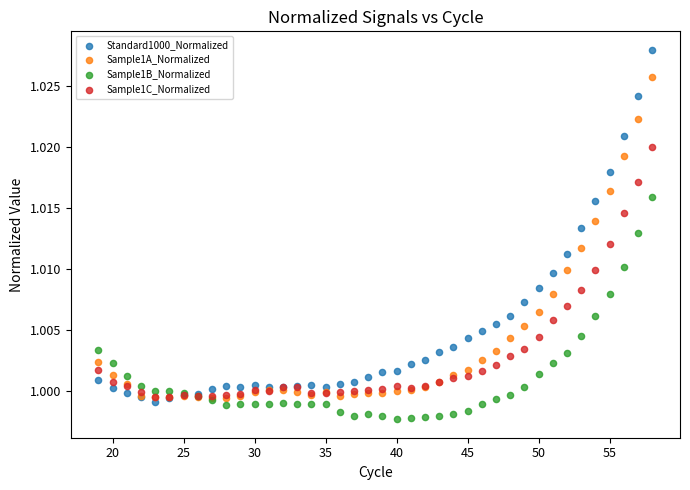

Which series contains the highest Y value?

Standard1000_Normalized